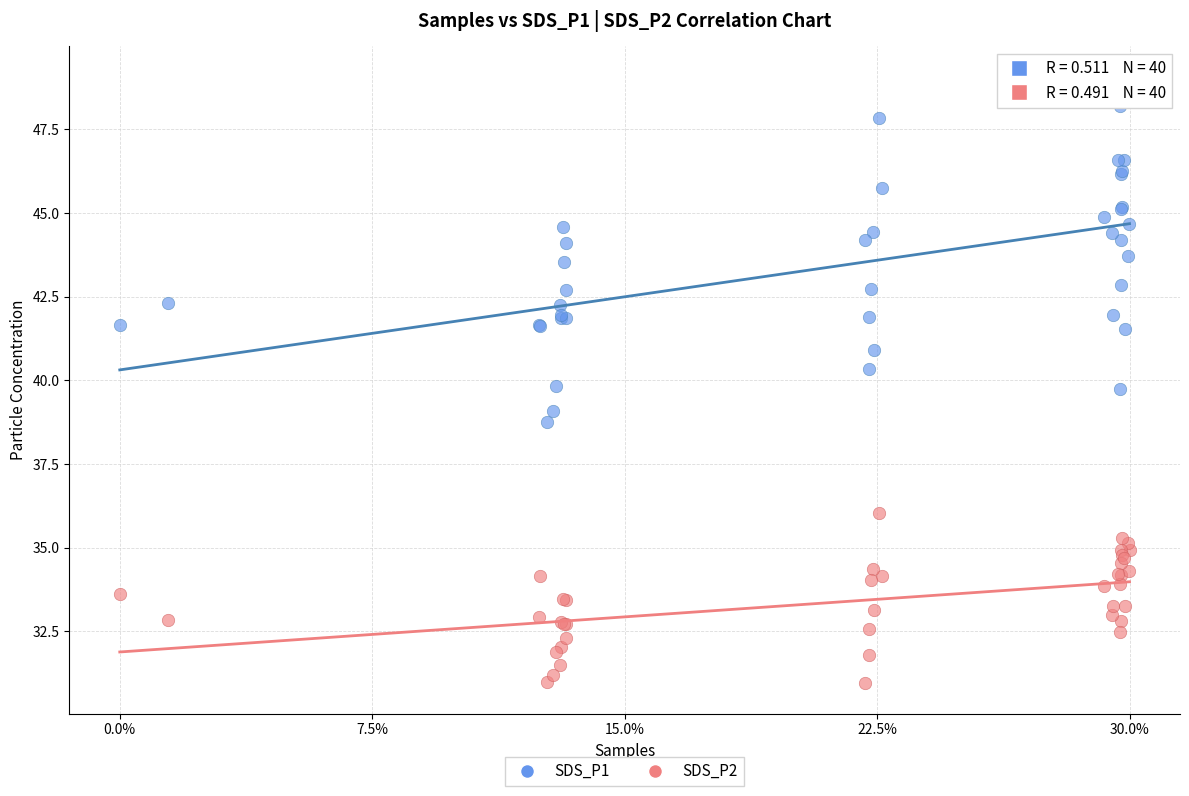

Which series has the widest spread of Y values?

SDS_P1